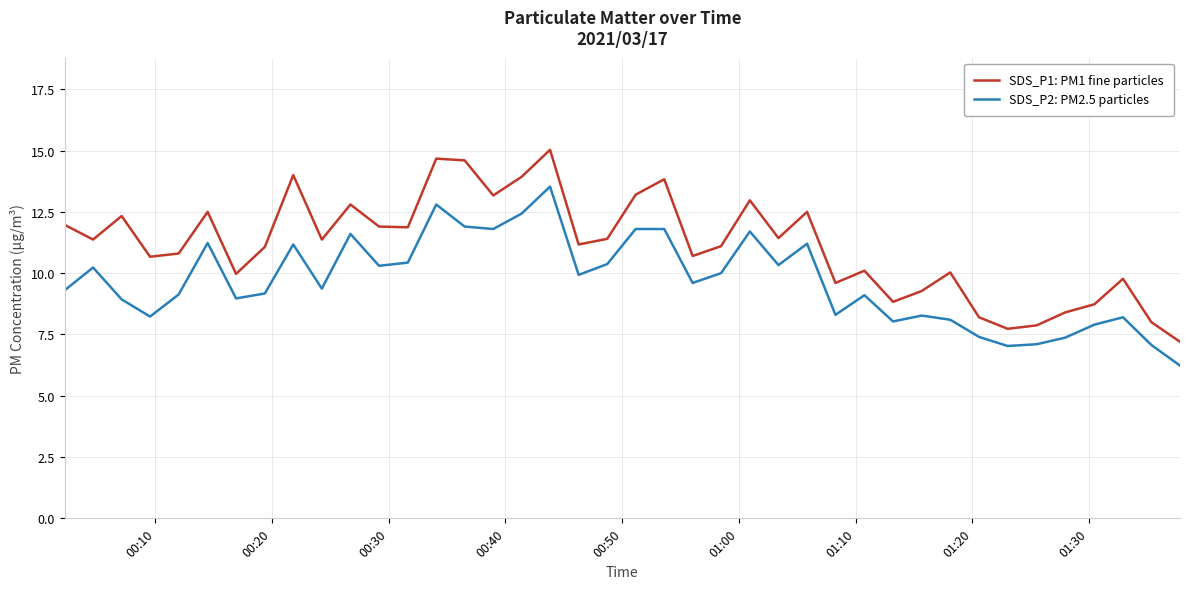

What is the minimum value for SDS_P1: PM1 fine particles?

7.2